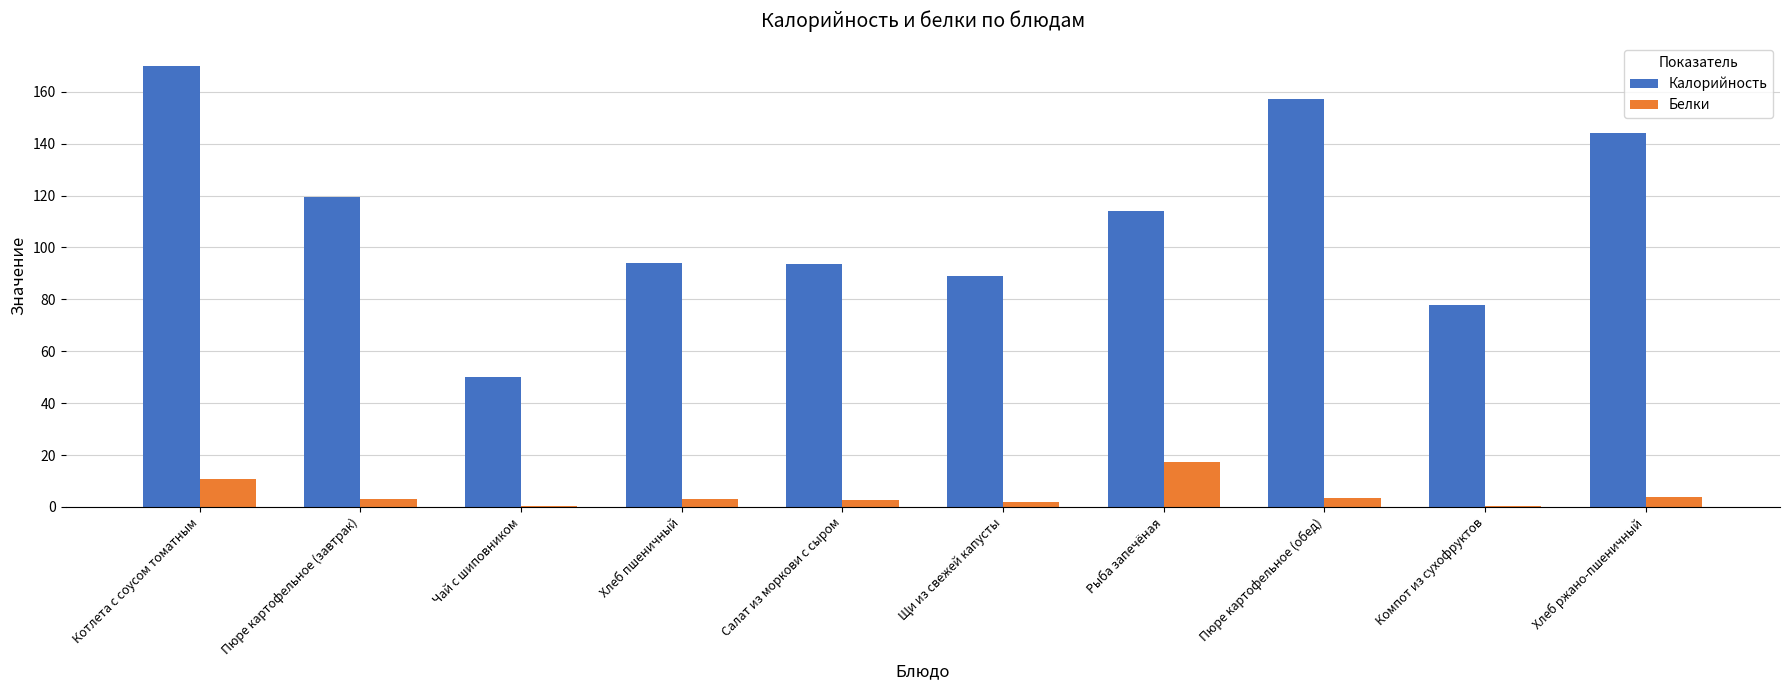

Where is Калорийность nearest to the value 110?

Рыба запечёная